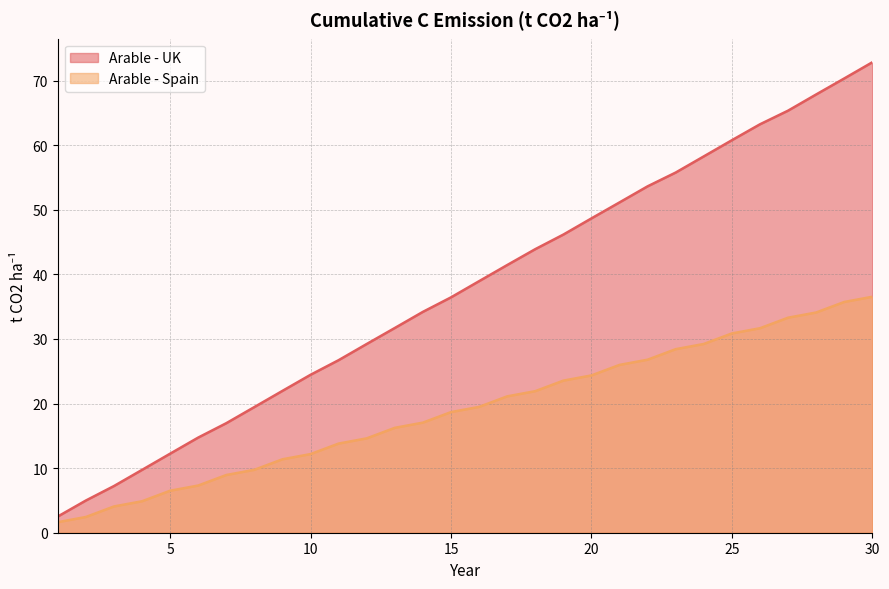

At which label does Arable - Spain first exceed 19?

16